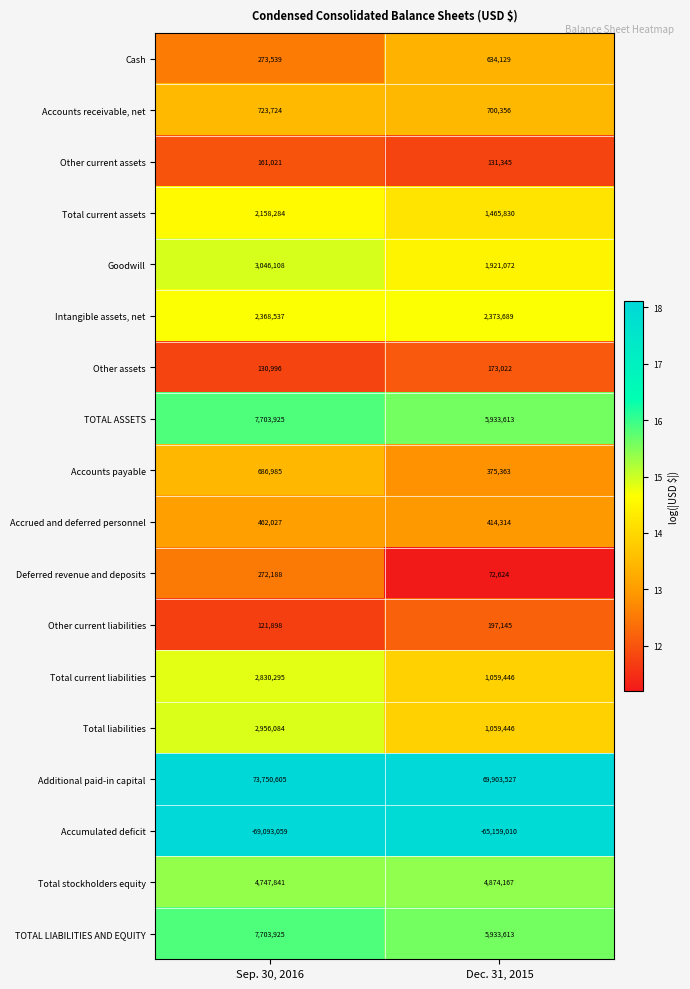

Rank the categories by Accounts receivable, net value from highest to lowest.

Sep. 30, 2016, Dec. 31, 2015